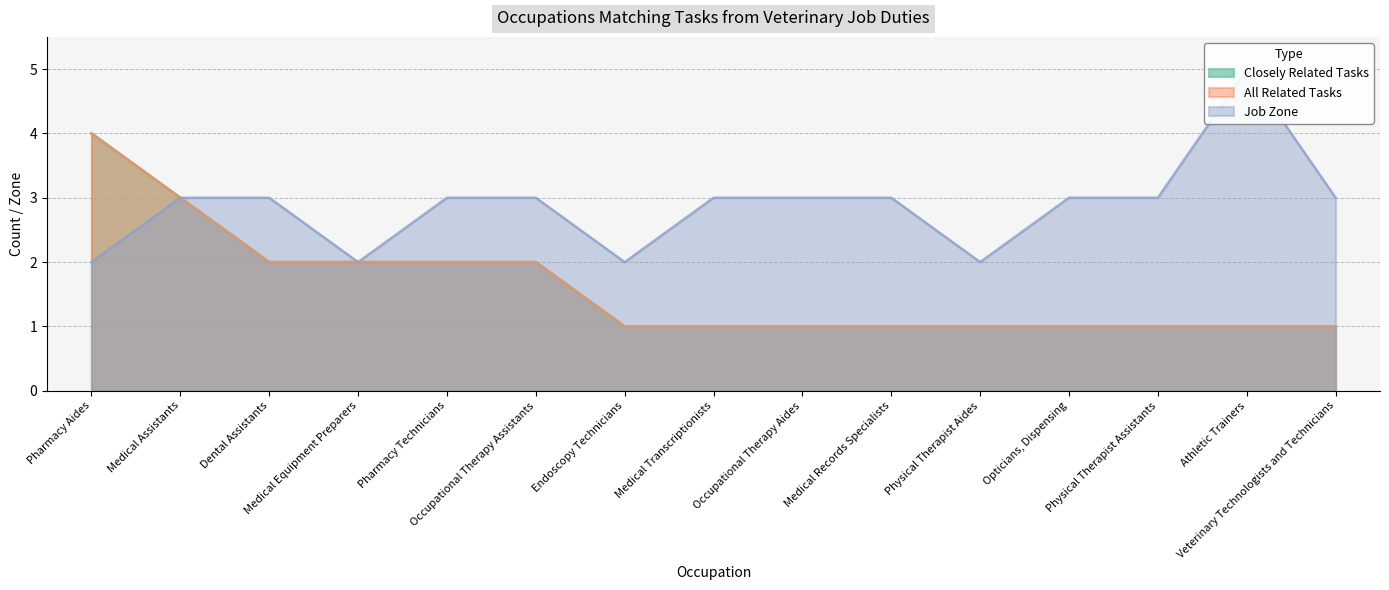

The value of Job Zone at Endoscopy Technicians is 2. True or false?

True